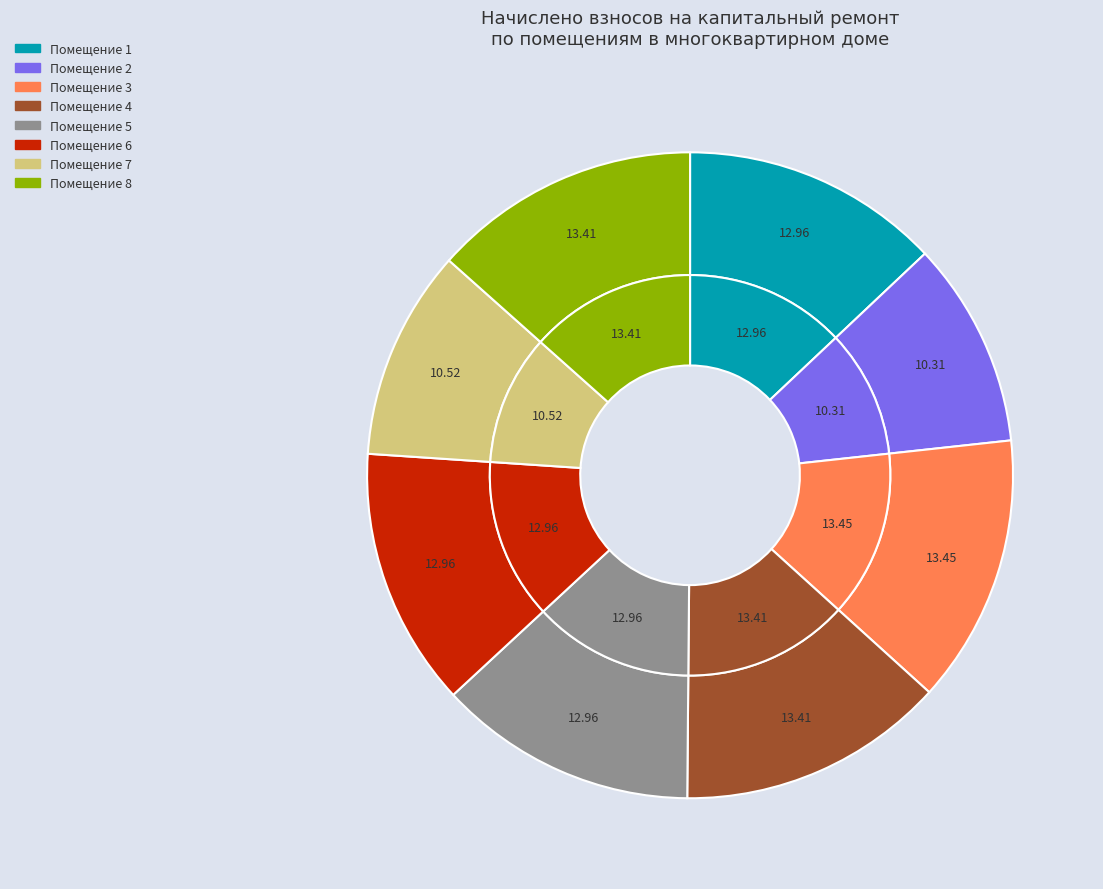

The 4 slice represents 13% of the pie. True or false?

True